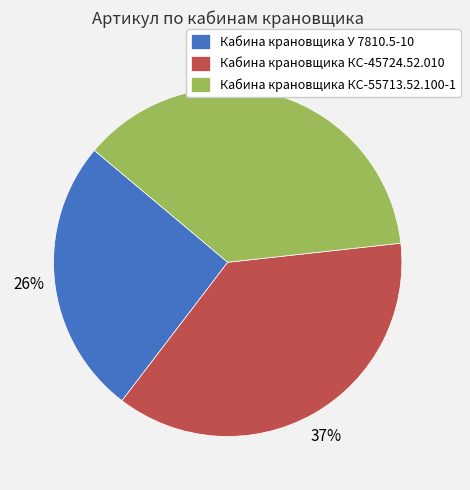

Does Кабина крановщика У 7810.5-10 account for over 50% of the chart?

No